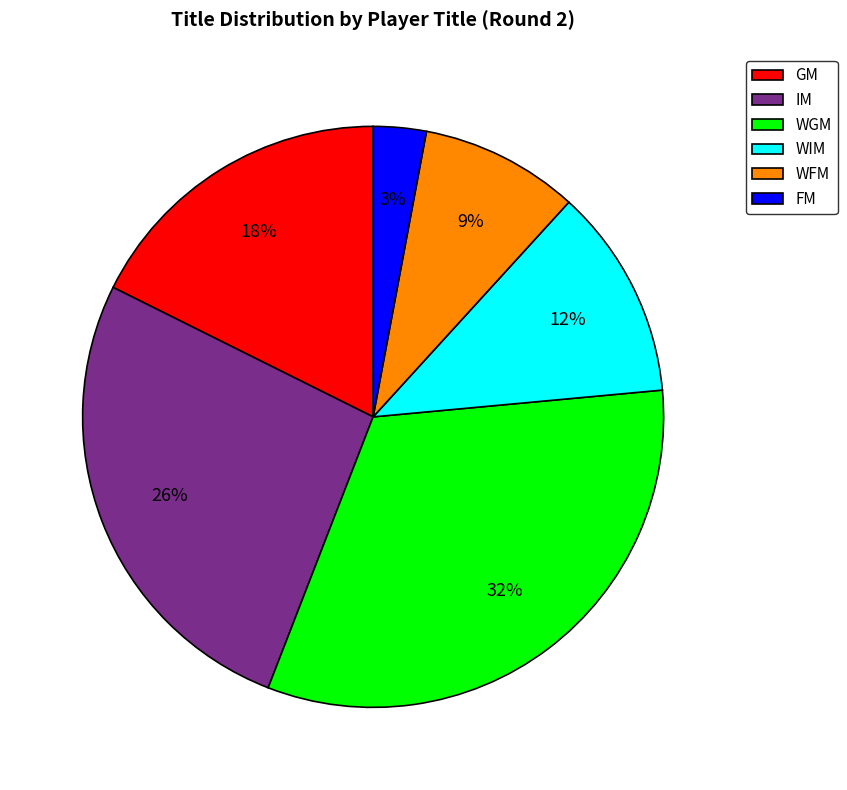

Is it true that WFM is 9% of the pie?

True